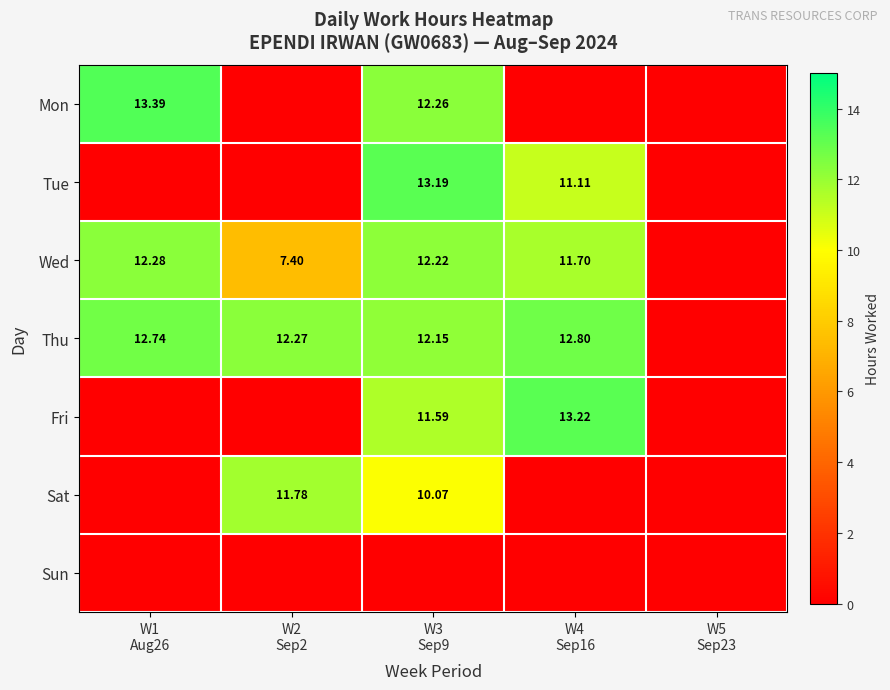

How many data points in Mon are above 0?

2